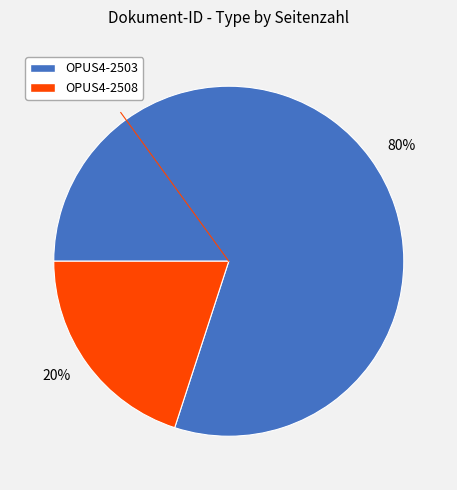

To the nearest percent, what is the difference between the 80% and 20% slice percentages?

60%